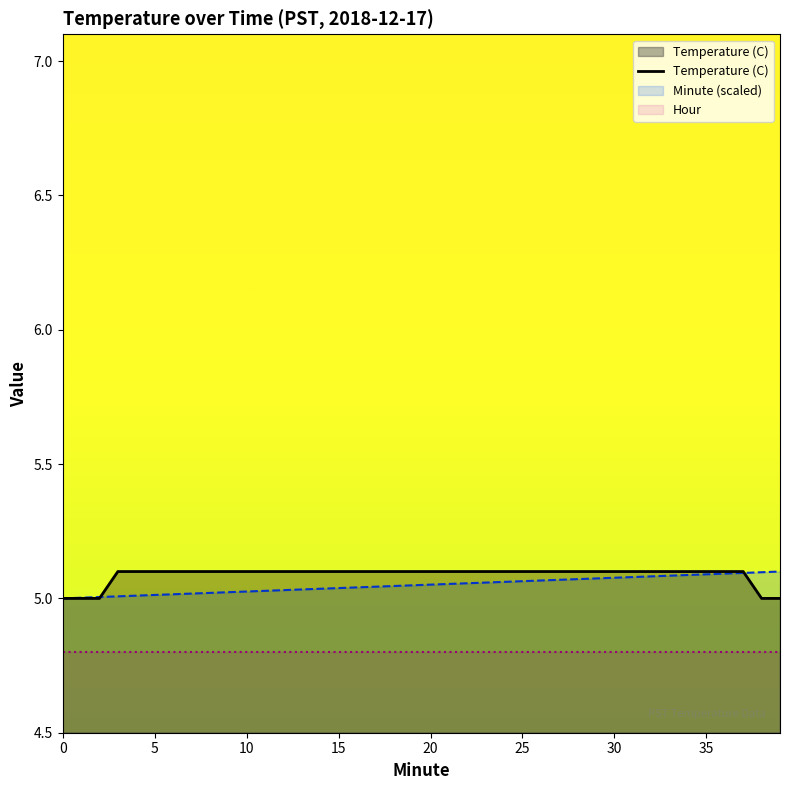

What is the total value across all series at 0?

14.8